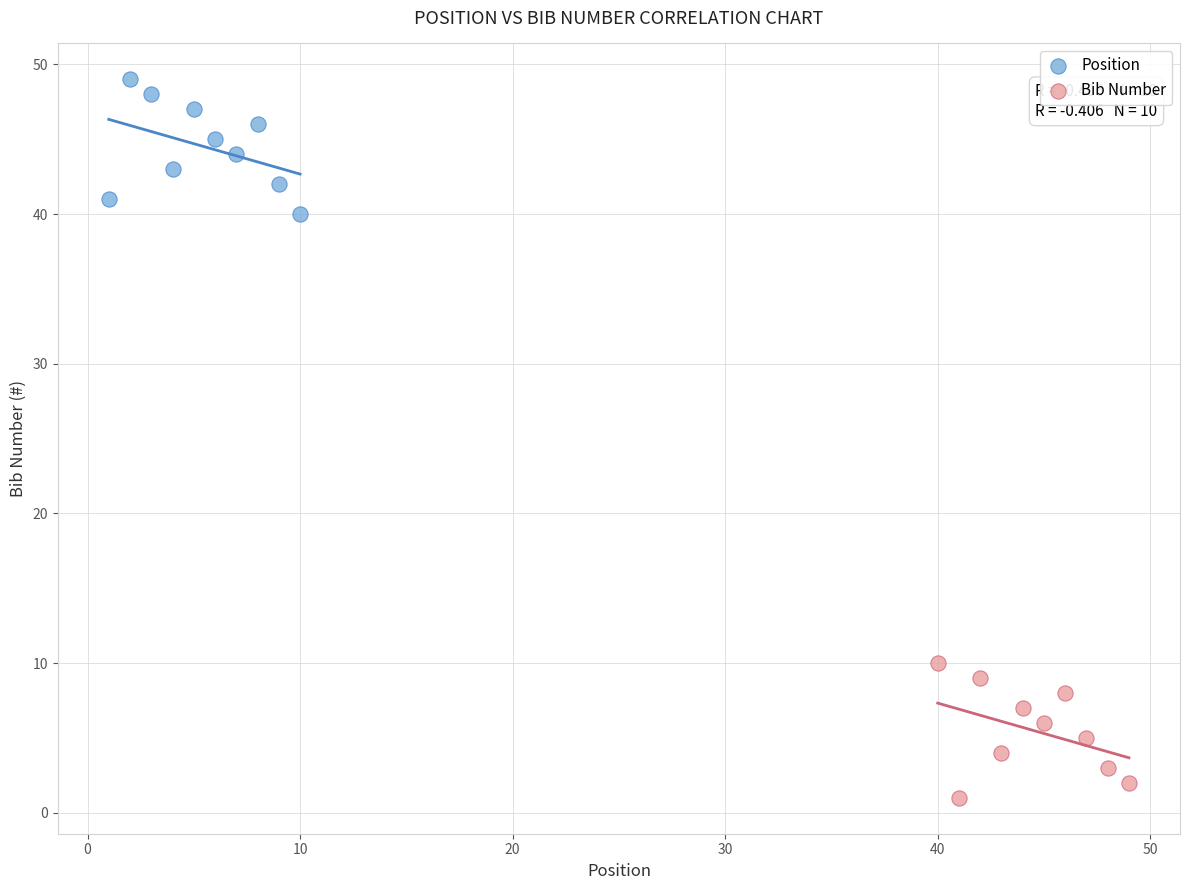

Which series contains the lowest Y value?

Bib Number